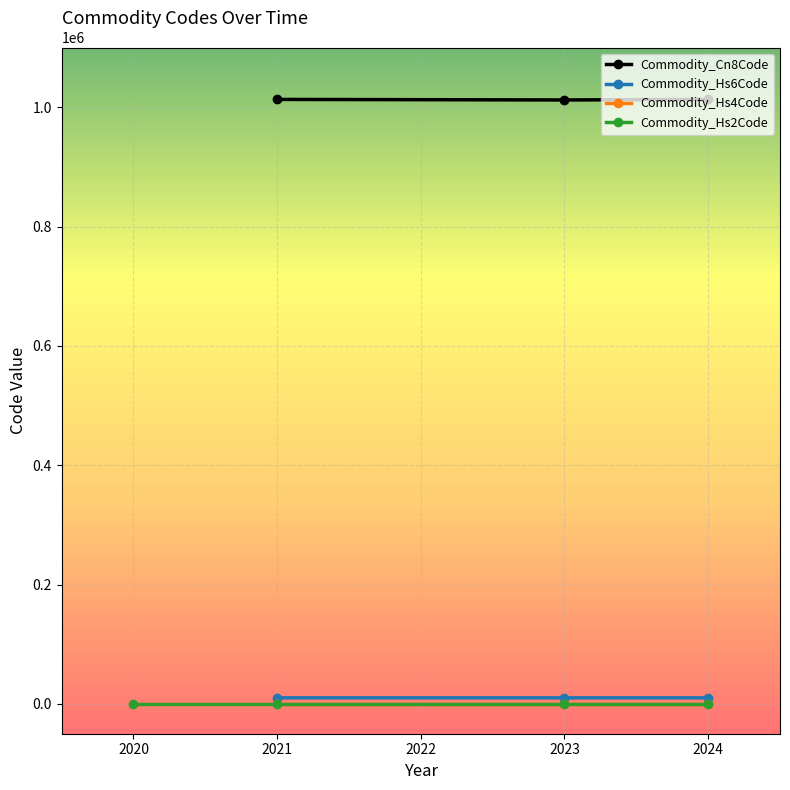

True or false: Commodity_Hs6Code has a value of 10129 at 2023.

True